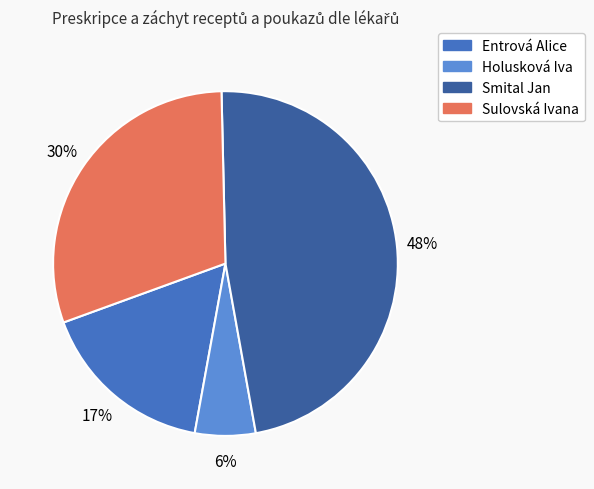

Do Smital Jan and Entrová Alice together represent more than half of the pie?

Yes